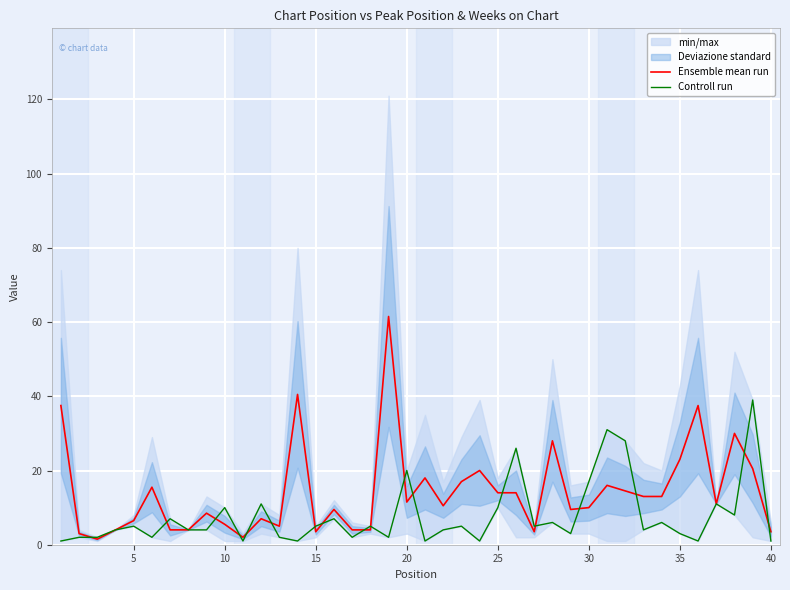

Is it true that Ensemble mean run equals 5.5 at 10?

True